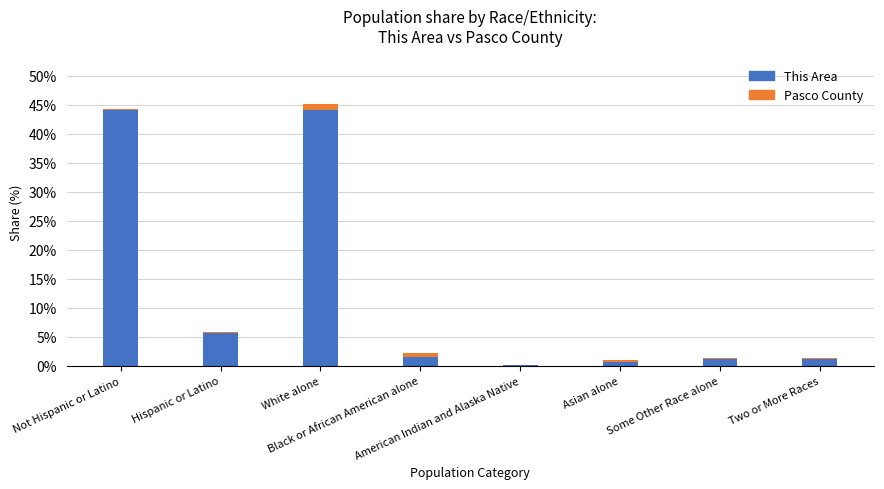

The This Area series shows 1.3 at Two or More Races. True or false?

True